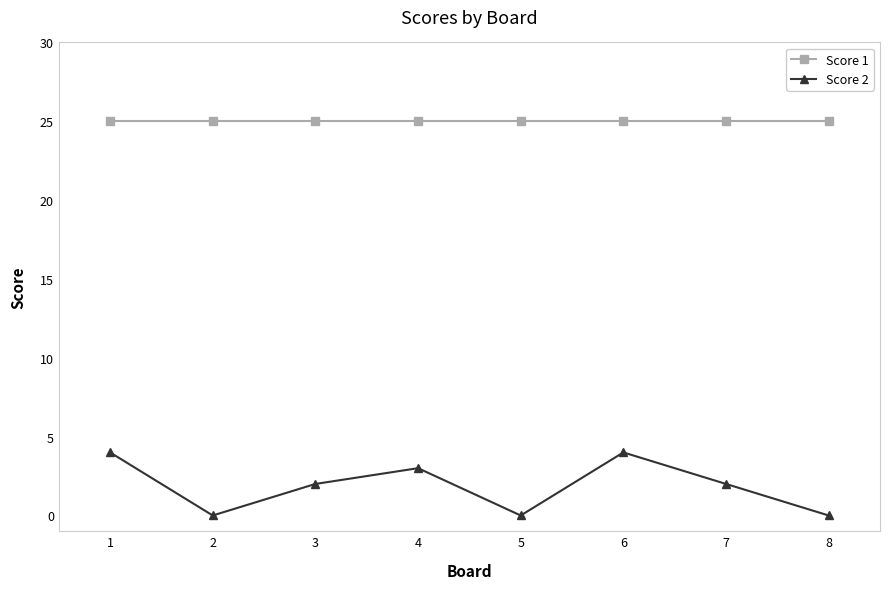

What is the total value across all series at 5?

25